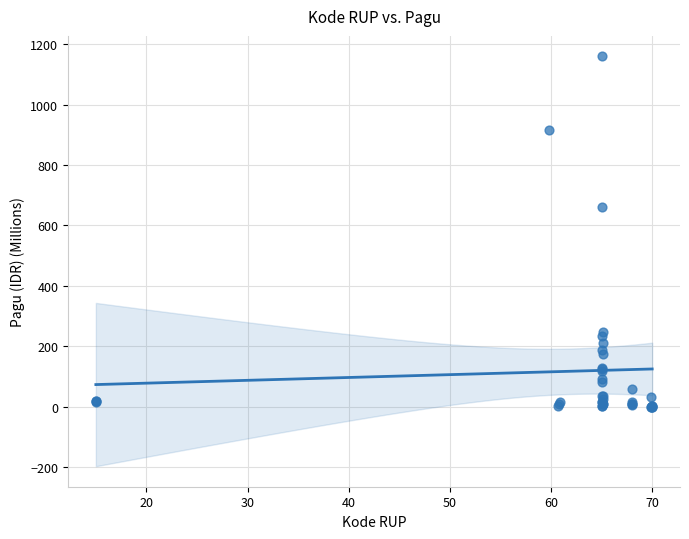

What Y value in the scatter plot is closest to 580?

660.6